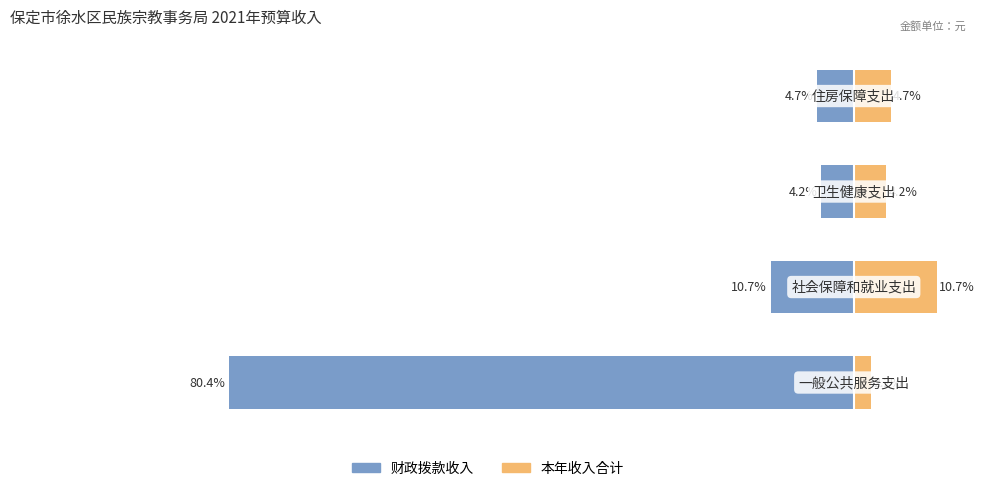

What is the difference between the second highest and minimum values in the 本年收入 series?

2.5